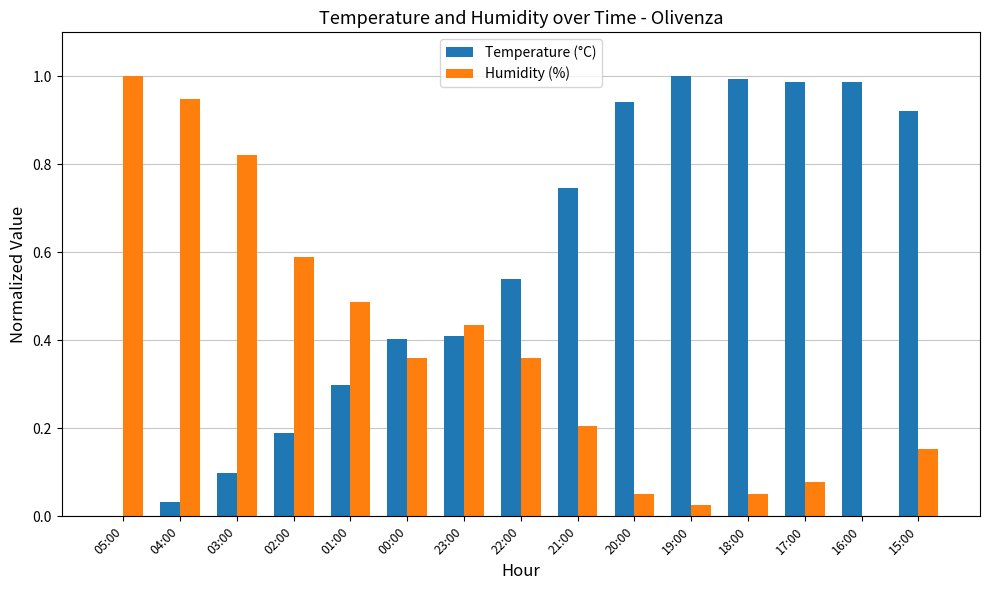

What are all the series names shown in the legend?

Temperature (°C), Humidity (%)